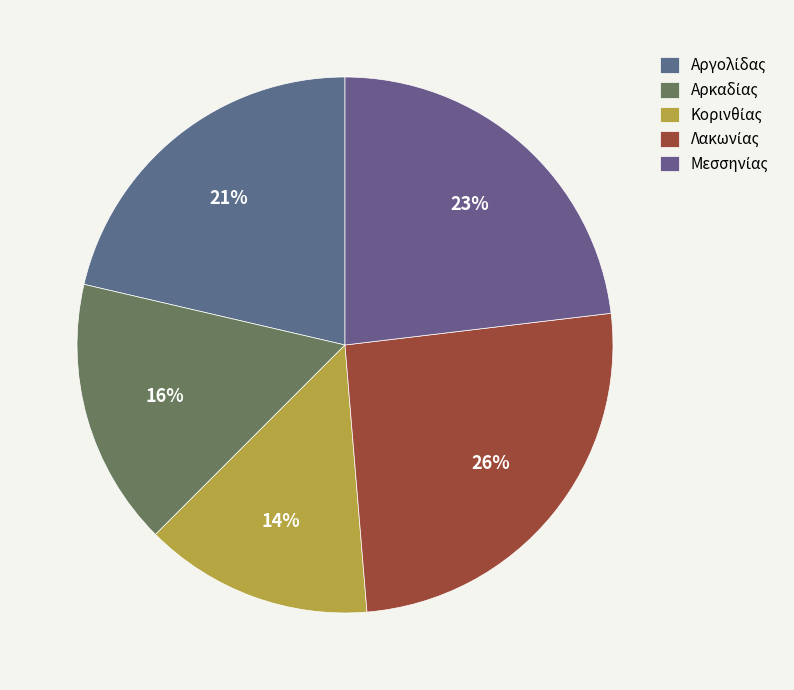

To the nearest percent, what is the average slice percentage?

20%